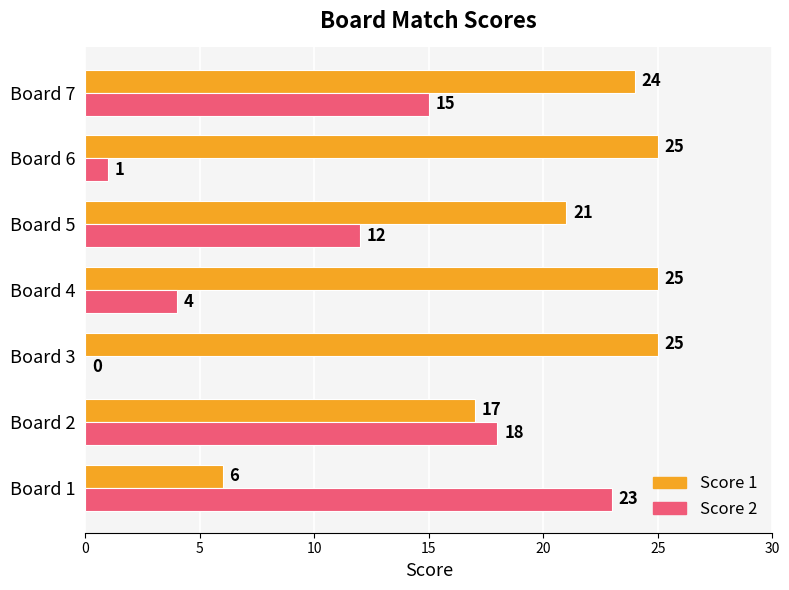

Between Board 2 and Board 7, which series saw the biggest shift?

Score 1